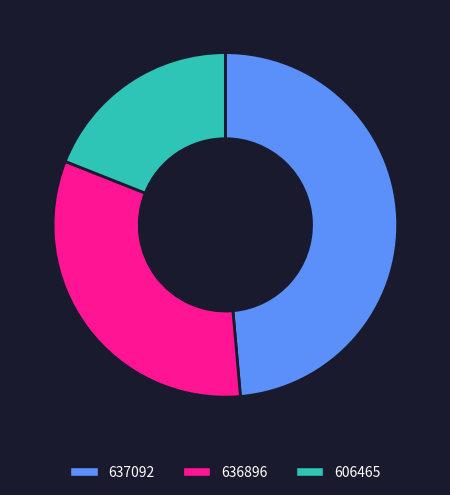

Between 636896 and 637092, which is larger?

637092